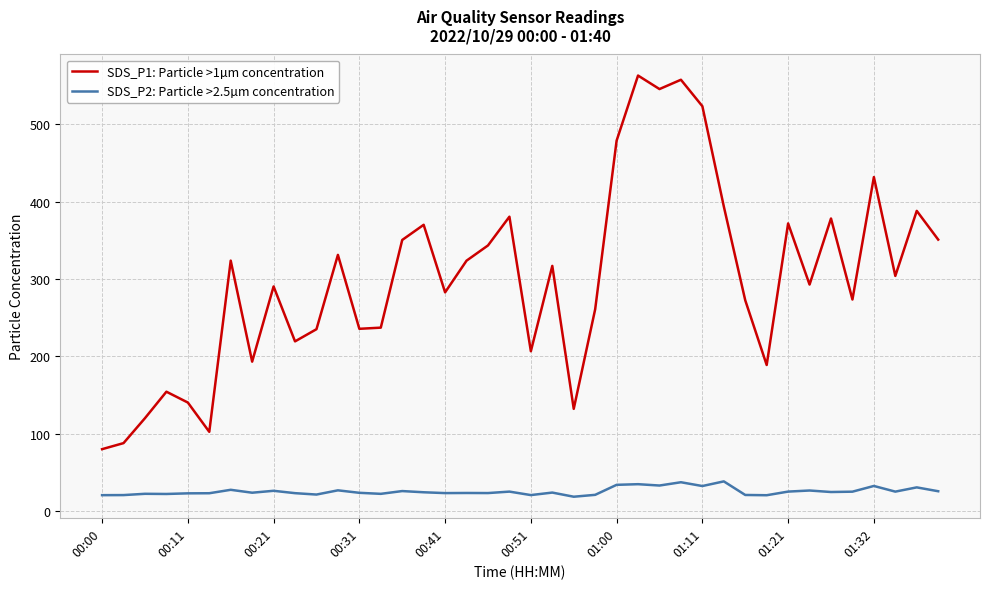

True or false: SDS_P2: Particle >2.5µm concentration and SDS_P1: Particle >1µm concentration cross at least once.

False